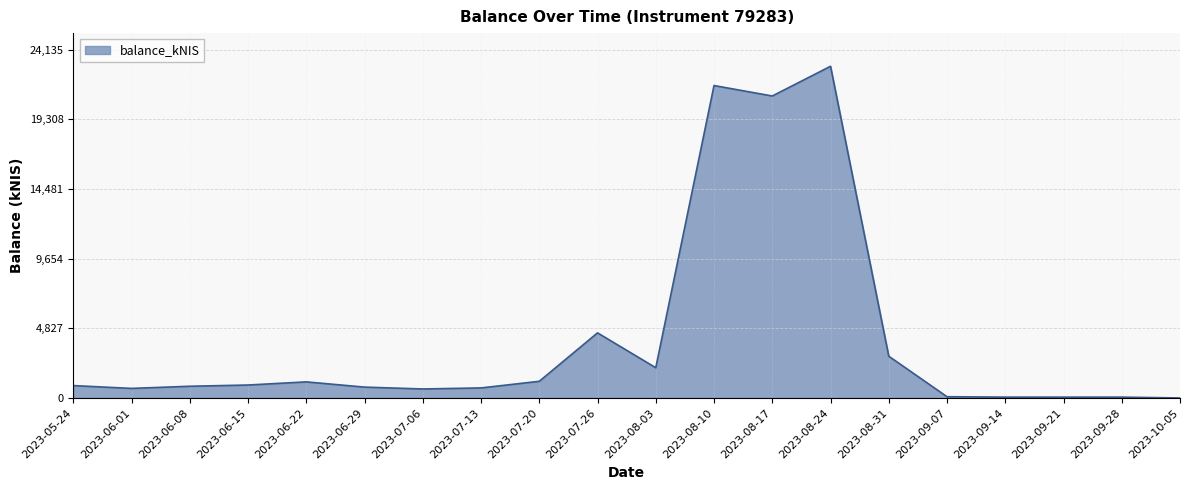

Which label corresponds to the largest value in the chart?

2023-08-24